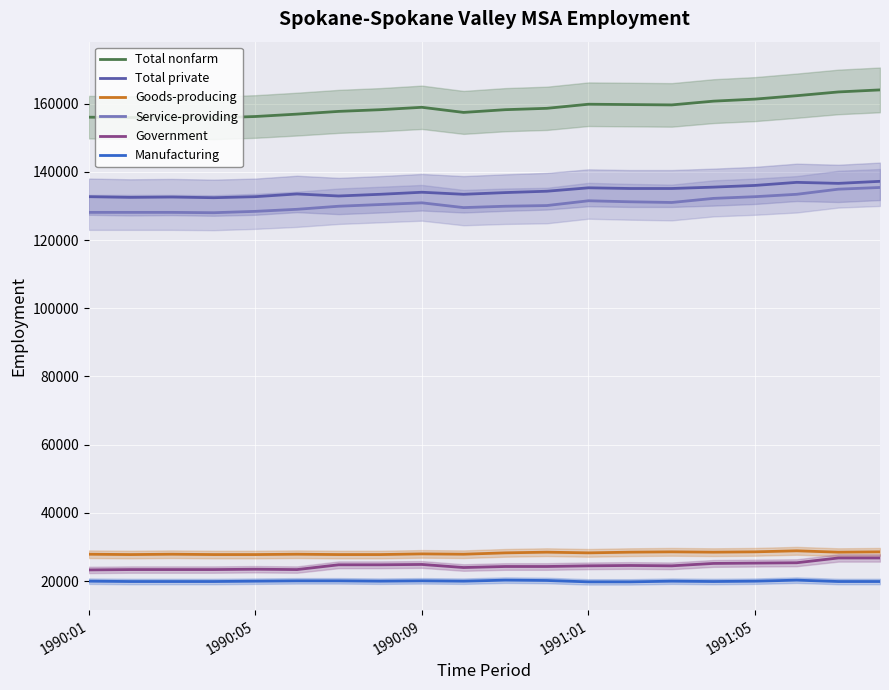

What is the difference between the maximum and minimum values in the Service-providing series?

7400